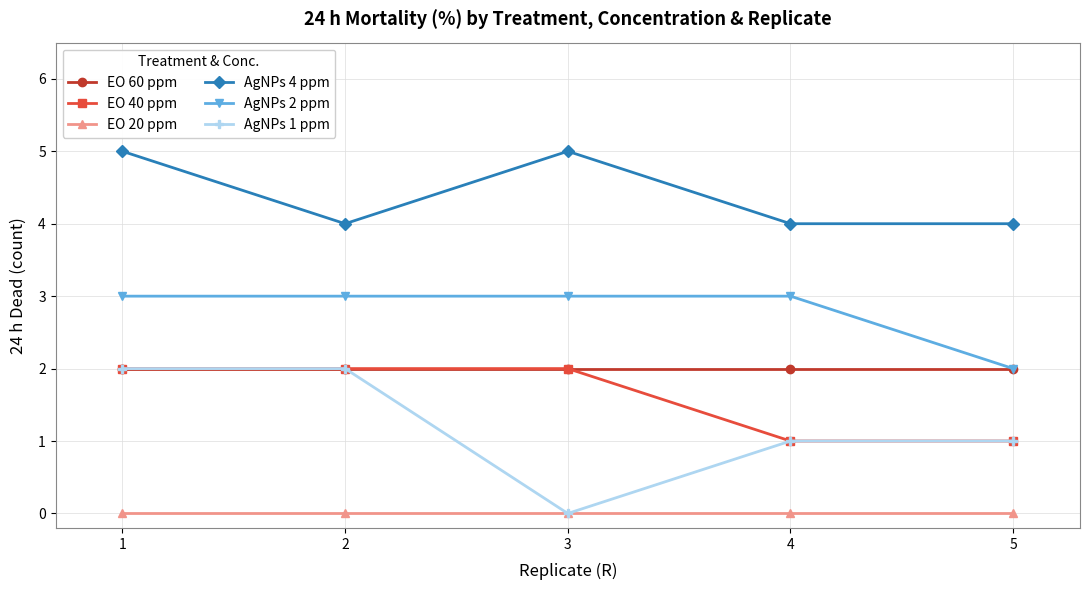

Does the chart display data point markers on the line(s)?

Yes